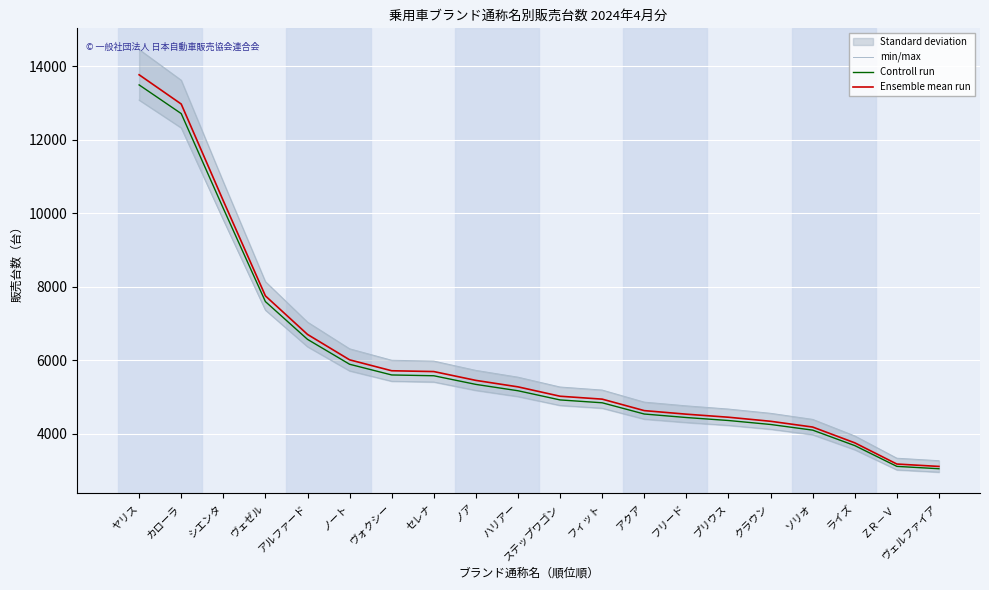

Reading left to right, what are all the values shown in this chart?

min/max: ヤリス=14453.2	カローラ=13617.5	シエンタ=10853.9	ヴェゼル=8139.6	アルファード=7039.2	ノート=6313.7	ヴォクシー=6001.8	セレナ=5978.7	ノア=5726.7	ハリアー=5541.9	ステップワゴン=5274.2	フィット=5191.2	アクア=4863.6	フリード=4761.8	プリウス=4674.6	クラウン=4559.1	ソリオ=4394.2	ライズ=3943.8	ＺＲ－Ｖ=3338.0	ヴェルファイア=3269.7
Controll run: ヤリス=13489.7	カローラ=12709.6	シエンタ=10130.3	ヴェゼル=7597.0	アルファード=6569.9	ノート=5892.7	ヴォクシー=5601.7	セレナ=5580.1	ノア=5344.9	ハリアー=5172.4	ステップワゴン=4922.5	フィット=4845.1	アクア=4539.4	フリード=4444.3	プリウス=4363.0	クラウン=4255.2	ソリオ=4101.3	ライズ=3680.9	ＺＲ－Ｖ=3115.4	ヴェルファイア=3051.7
Ensemble mean run: ヤリス=13765.0	カローラ=12969.0	シエンタ=10337.0	ヴェゼル=7752.0	アルファード=6704.0	ノート=6013.0	ヴォクシー=5716.0	セレナ=5694.0	ノア=5454.0	ハリアー=5278.0	ステップワゴン=5023.0	フィット=4944.0	アクア=4632.0	フリード=4535.0	プリウス=4452.0	クラウン=4342.0	ソリオ=4185.0	ライズ=3756.0	ＺＲ－Ｖ=3179.0	ヴェルファイア=3114.0